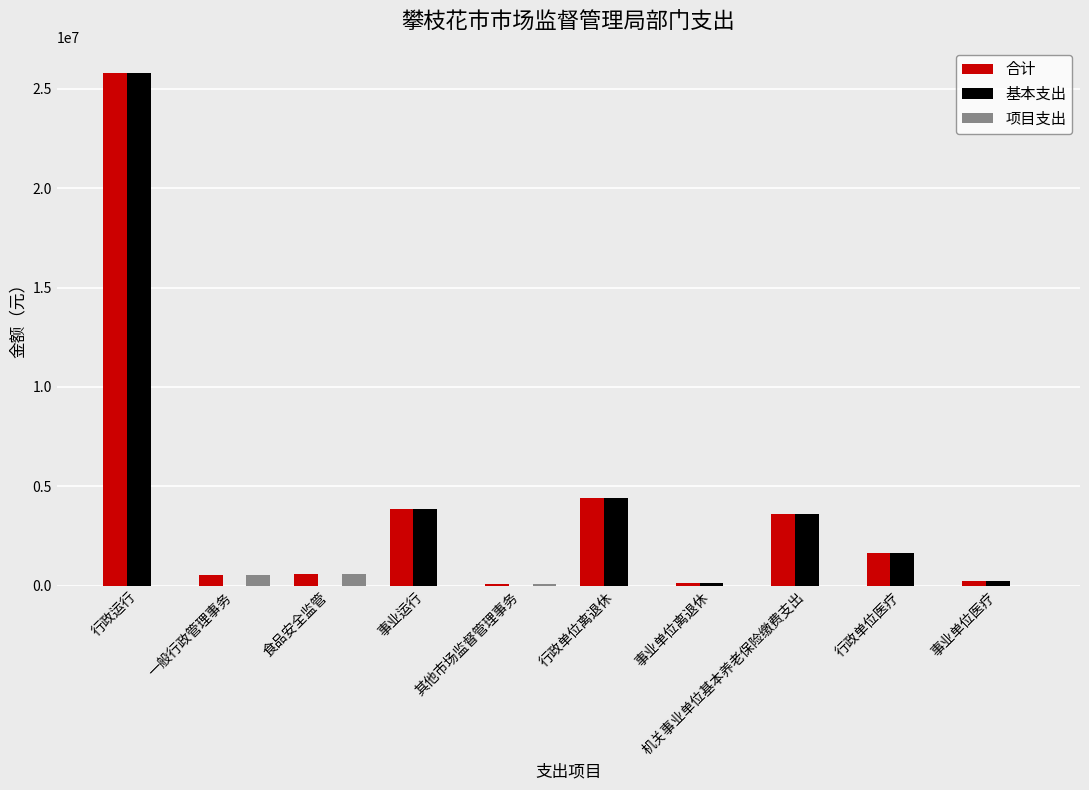

Which category has the highest value across all series?

行政运行